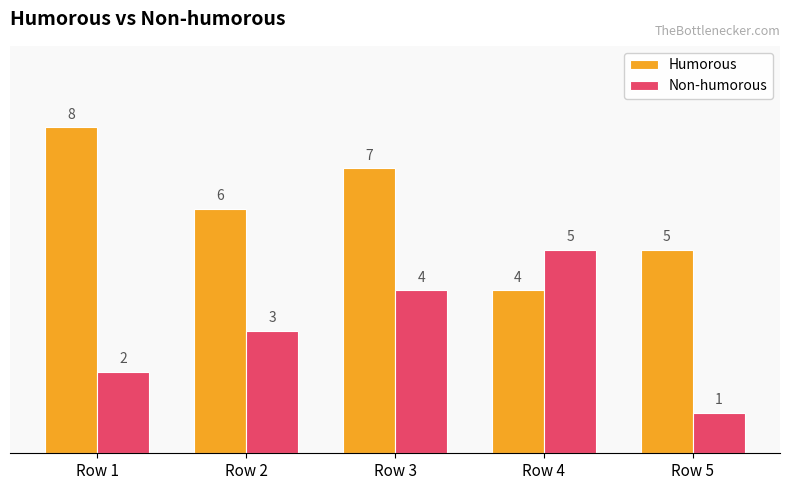

Is it true that Non-humorous equals 3 at Row 2?

True